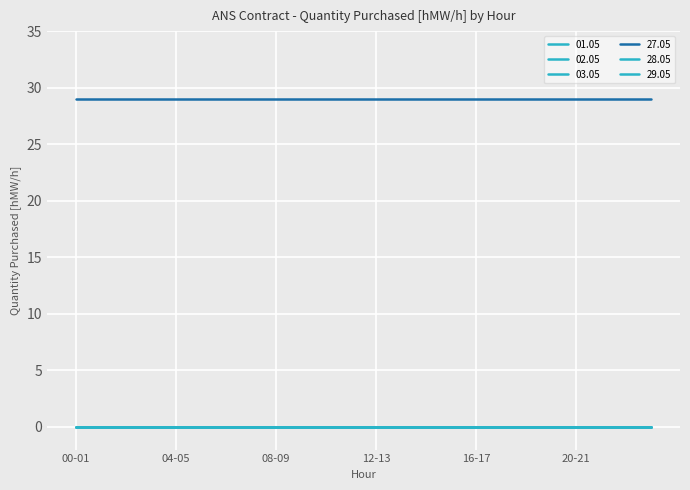

Where is 28.05 nearest to the value 0?

00-01